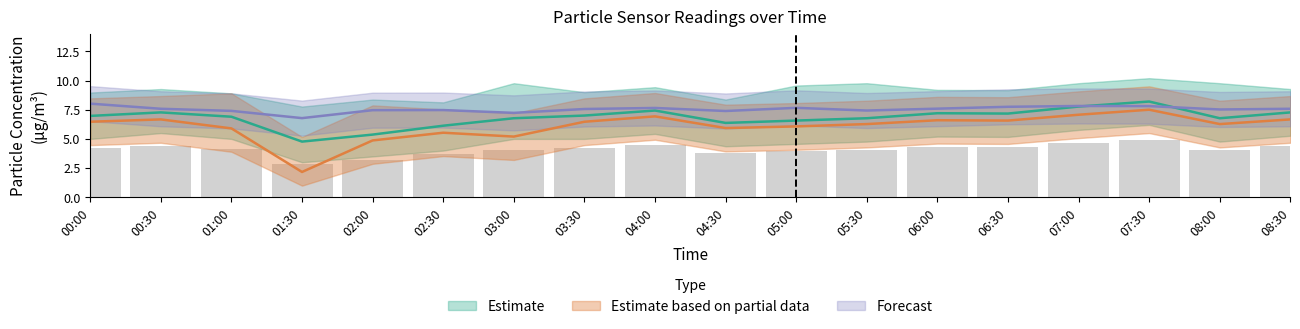

At how many categories does at least one series exceed 2?

18